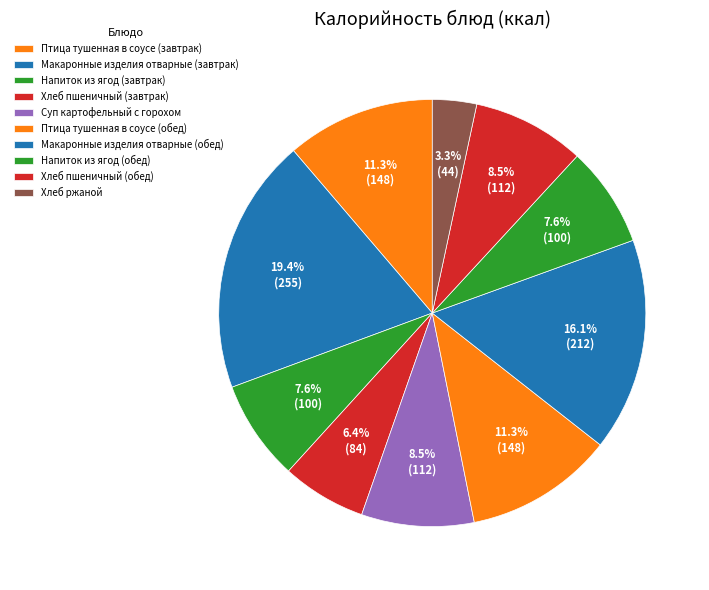

Which slice is the smallest?

Хлеб ржаной